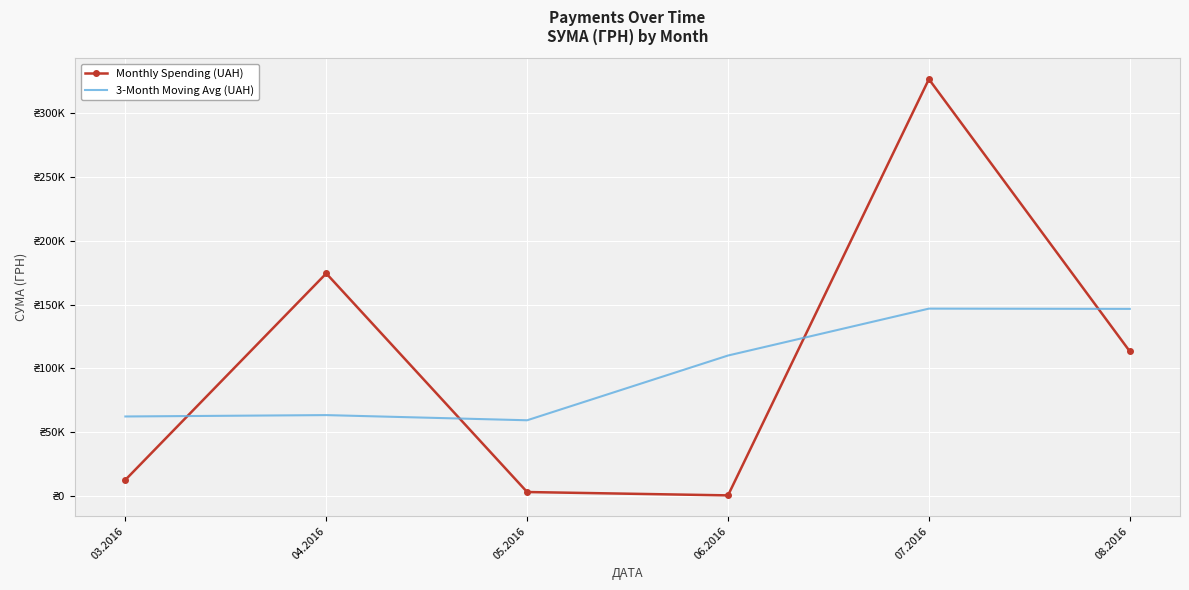

What are all the series names shown in the legend?

Monthly Spending (UAH), 3-Month Moving Avg (UAH)